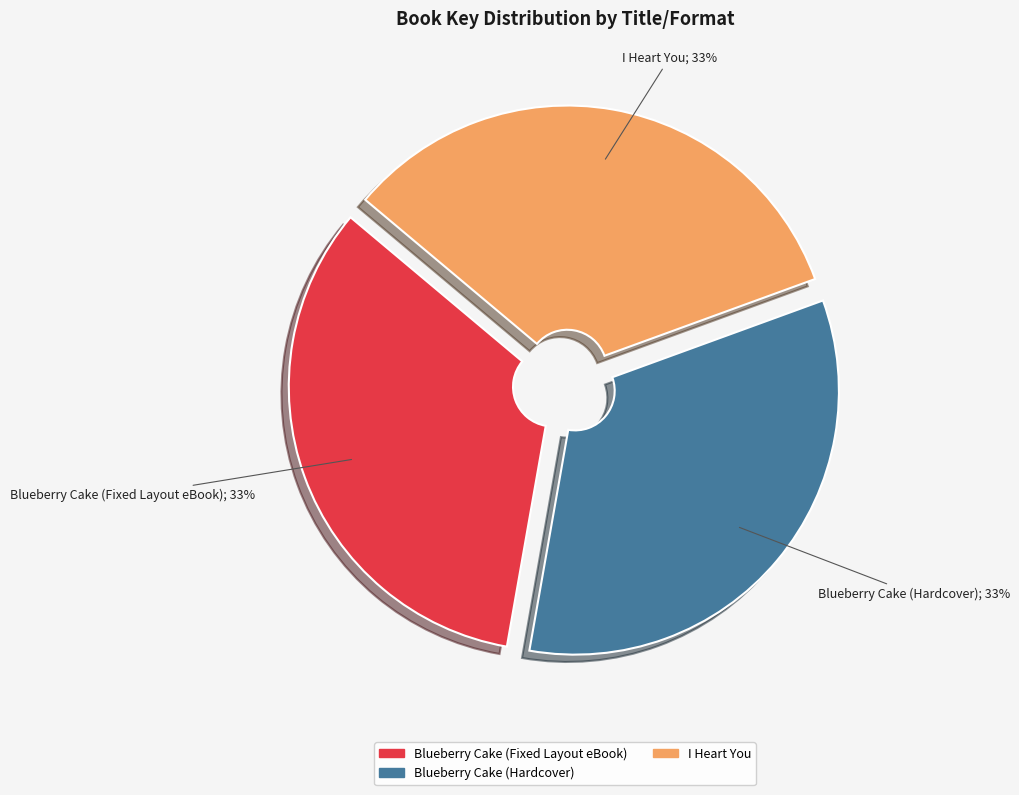

Is there a majority slice in this chart?

No